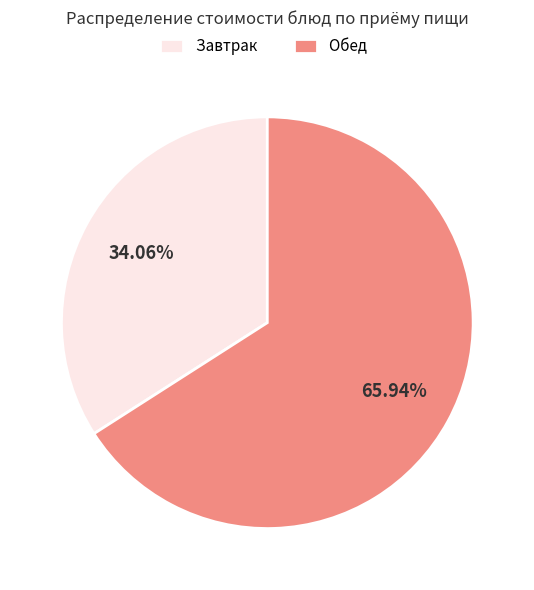

Combined, do Обед and Завтрак account for over 50%?

Yes